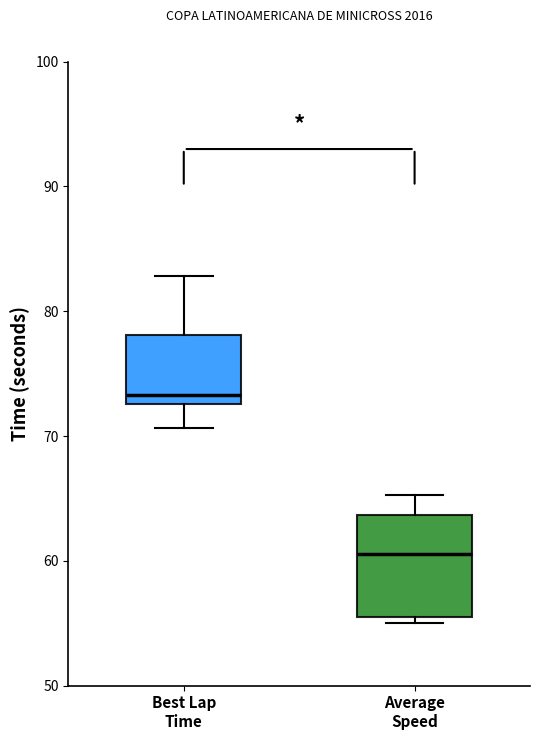

Which box has the highest median line?

Best Lap Time